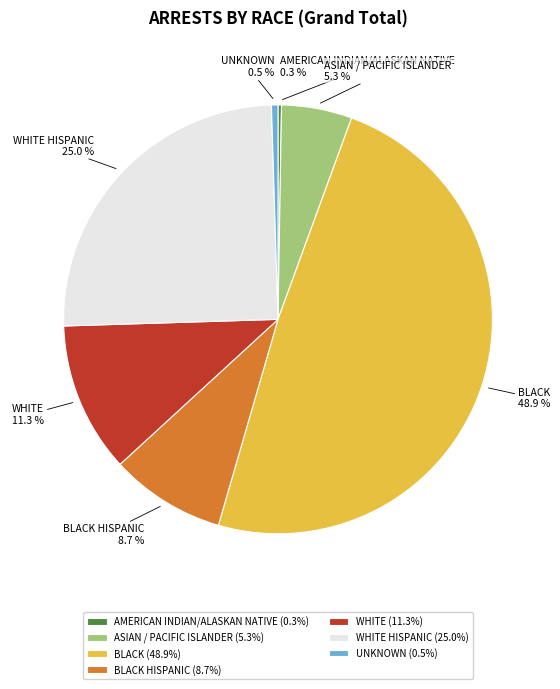

Does BLACK HISPANIC account for over 50% of the chart?

No